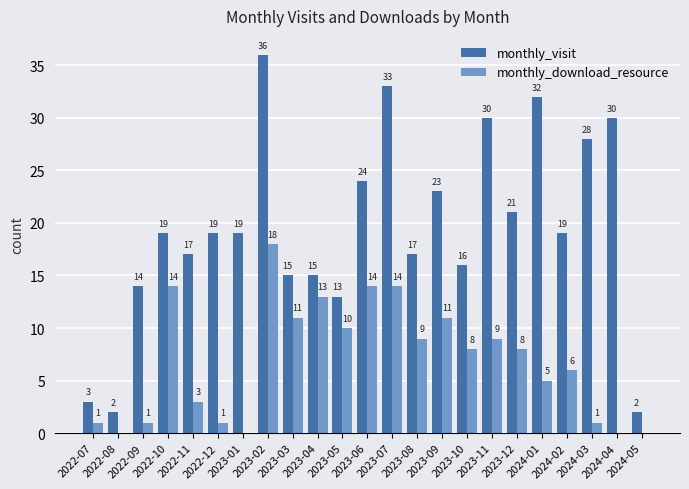

Which series has the largest total across all categories?

monthly_visit